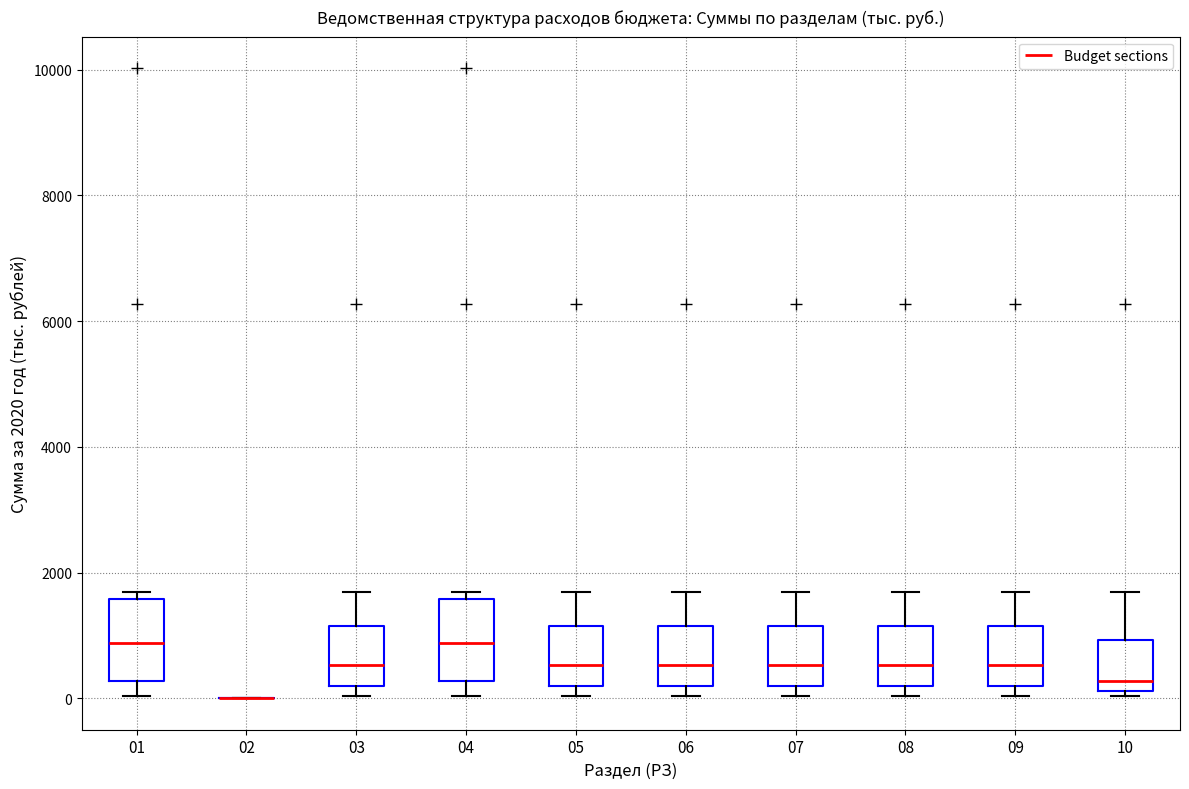

Reading left to right, read every box against the y-axis: the position of its median line, the range the box covers, and the ends of its whiskers. The values are not printed on the chart, so give them approximately, as read against the axis.

01: median 800, box 200 to 1600, whiskers 0 to 1600 (just above the box's upper edge)
02: box collapsed to a line at 0, whiskers 0 to 0
03: median 600, box 200 to 1200, whiskers 0 to 1600
04: median 800, box 200 to 1600, whiskers 0 to 1600 (just above the box's upper edge)
05: median 600, box 200 to 1200, whiskers 0 to 1600
06: median 600, box 200 to 1200, whiskers 0 to 1600
07: median 600, box 200 to 1200, whiskers 0 to 1600
08: median 600, box 200 to 1200, whiskers 0 to 1600
09: median 600, box 200 to 1200, whiskers 0 to 1600
10: median 200 (just above the box's lower edge), box 200 to 1000, whiskers 0 to 1600